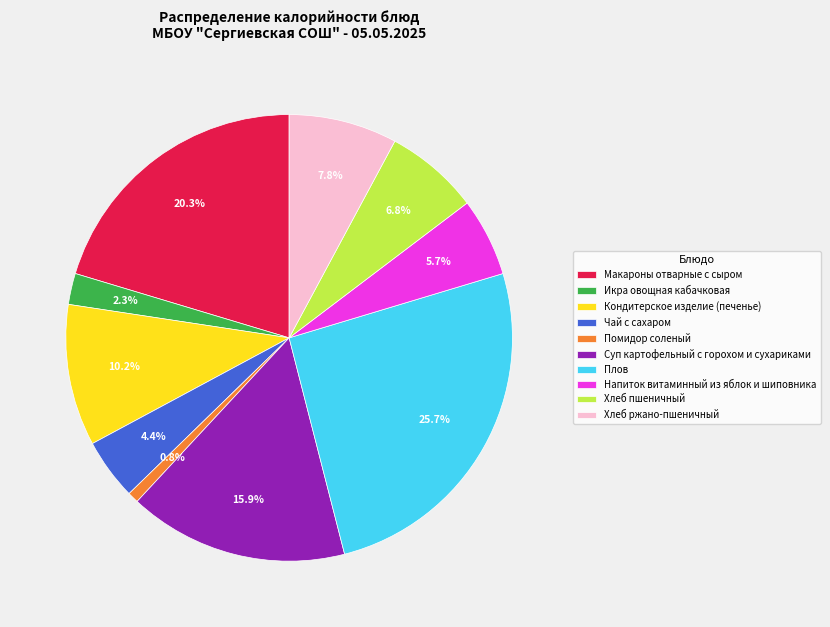

True or false: Кондитерское изделие (печенье) accounts for 10% of the total.

True